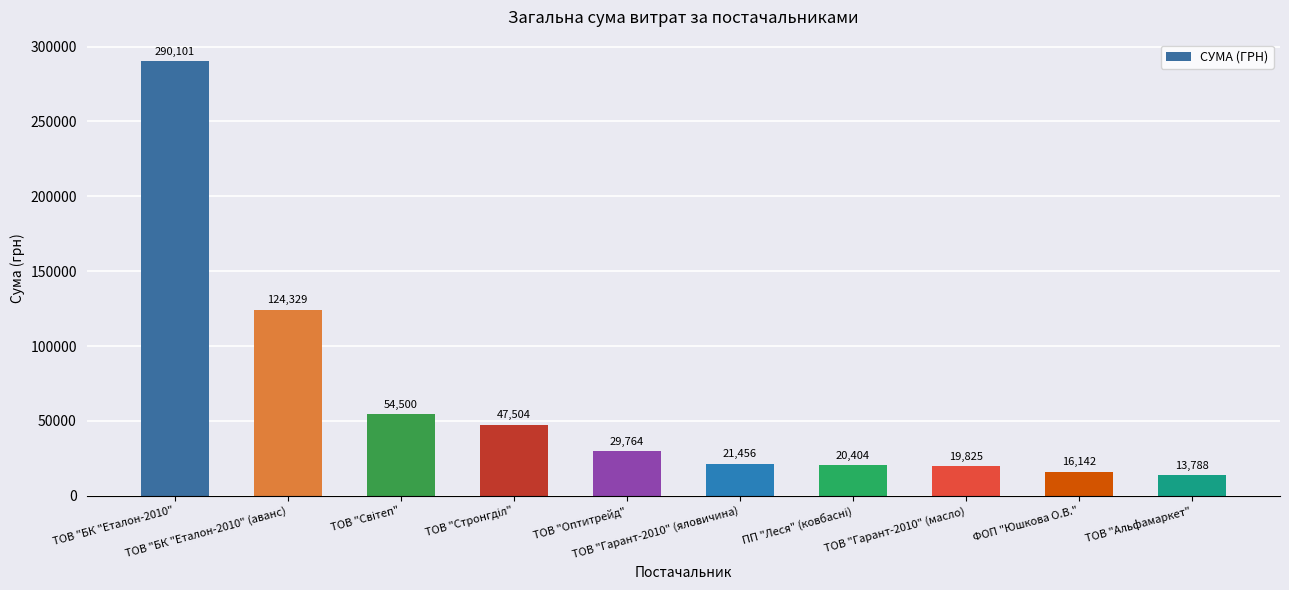

What is the maximum value shown in the chart?

290101.4